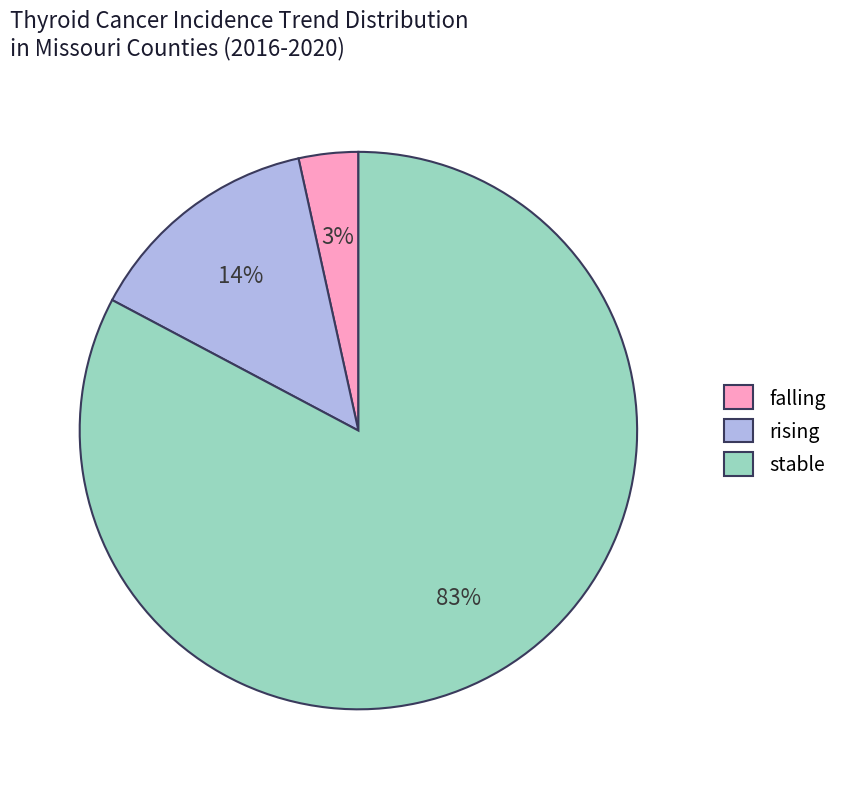

What is the majority slice?

stable